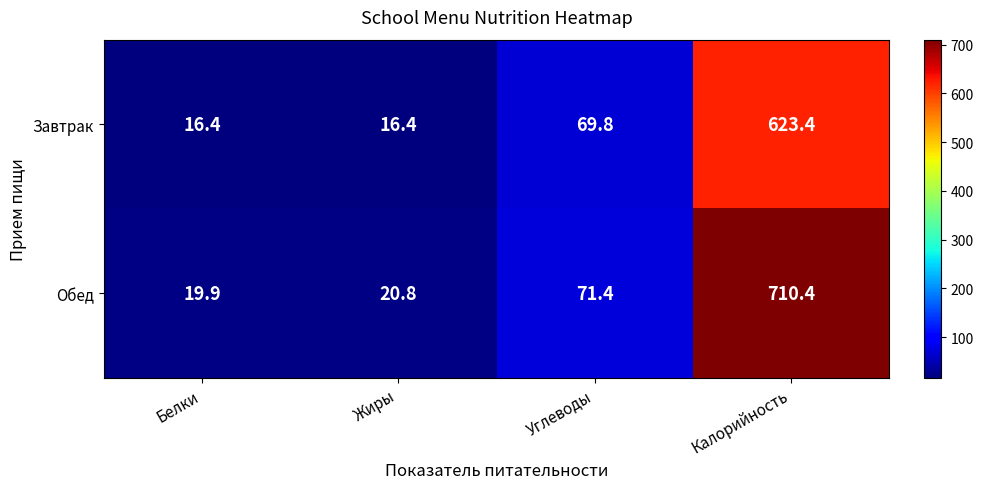

At which label does Обед first exceed 71?

Углеводы